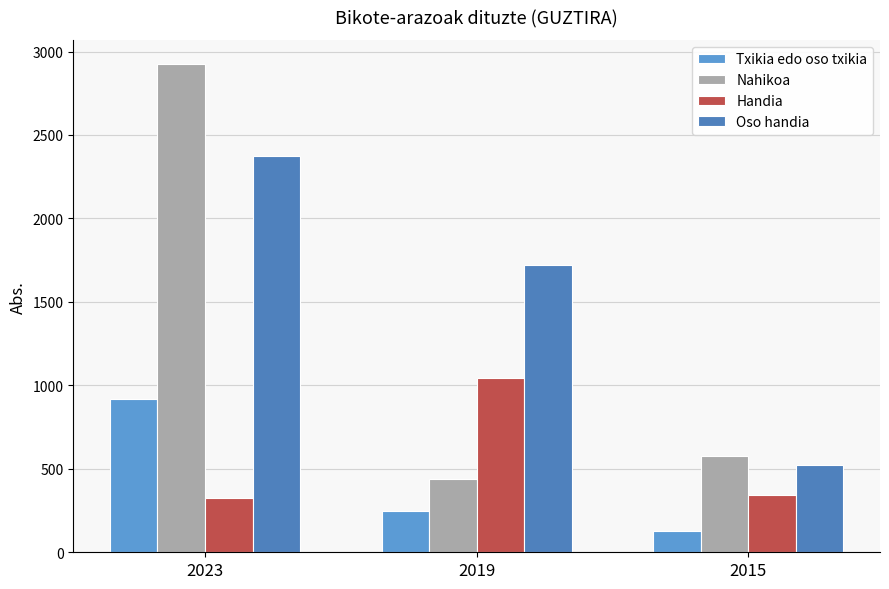

Which series changed the most between 2023 and 2015?

Nahikoa